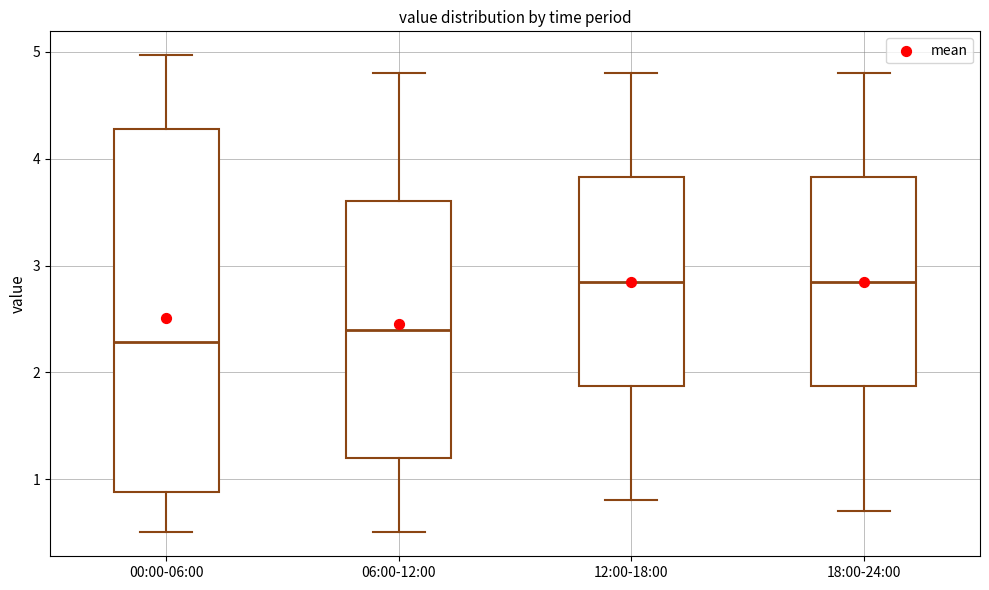

Reading left to right, transcribe this box plot: for each box, give where its median line is, the range the box spans, and where its two whiskers end, as read against the y-axis. The values are not printed on the chart, so give them approximately, as read against the axis.

00:00-06:00: median 2.3, box 0.9 to 4.3, whiskers 0.5 to 5.0
06:00-12:00: median 2.4, box 1.2 to 3.6, whiskers 0.5 to 4.8
12:00-18:00: median 2.9, box 1.9 to 3.8, whiskers 0.8 to 4.8
18:00-24:00: median 2.9, box 1.9 to 3.8, whiskers 0.7 to 4.8